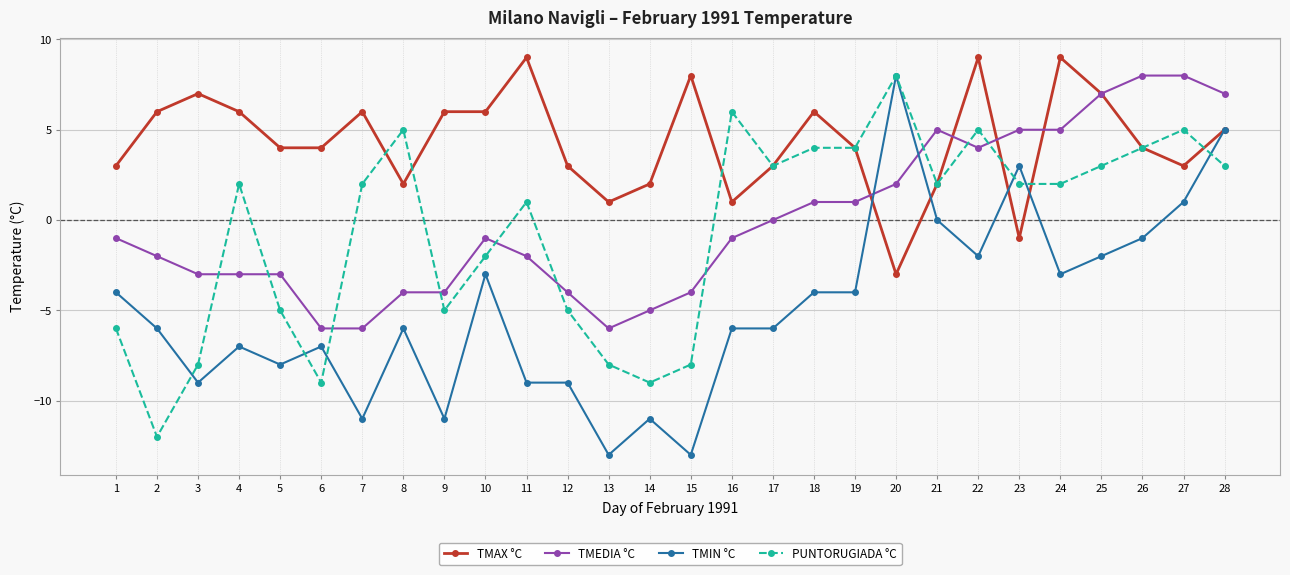

How many intersections are there between TMIN °C and TMEDIA °C?

2